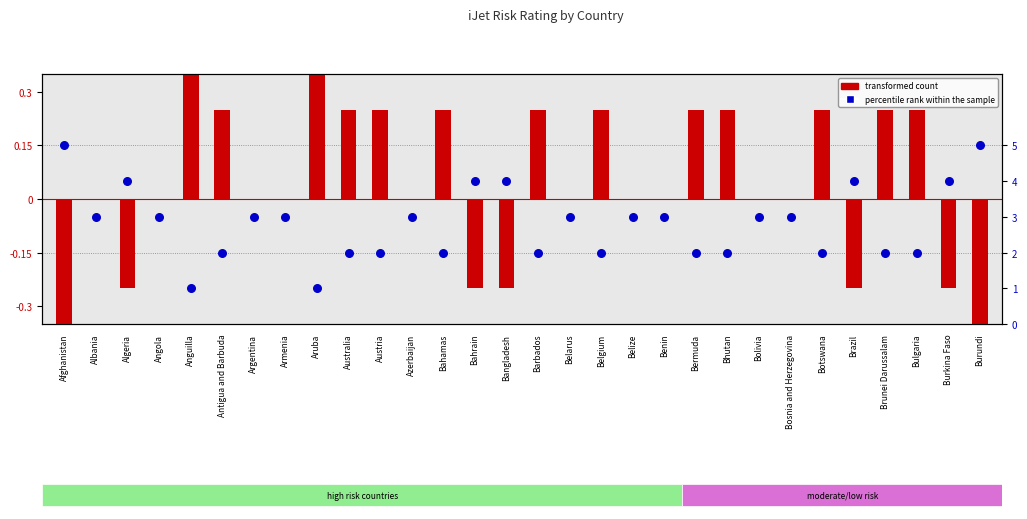

Which series has the largest total across all categories?

percentile rank within the sample